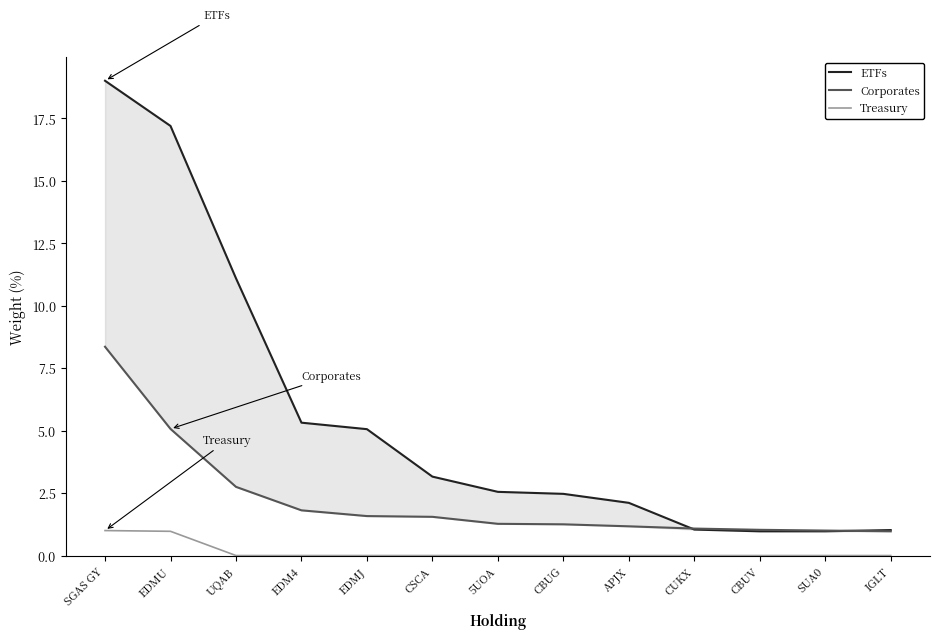

The ETFs series shows 6.9 at EDMJ. True or false?

False